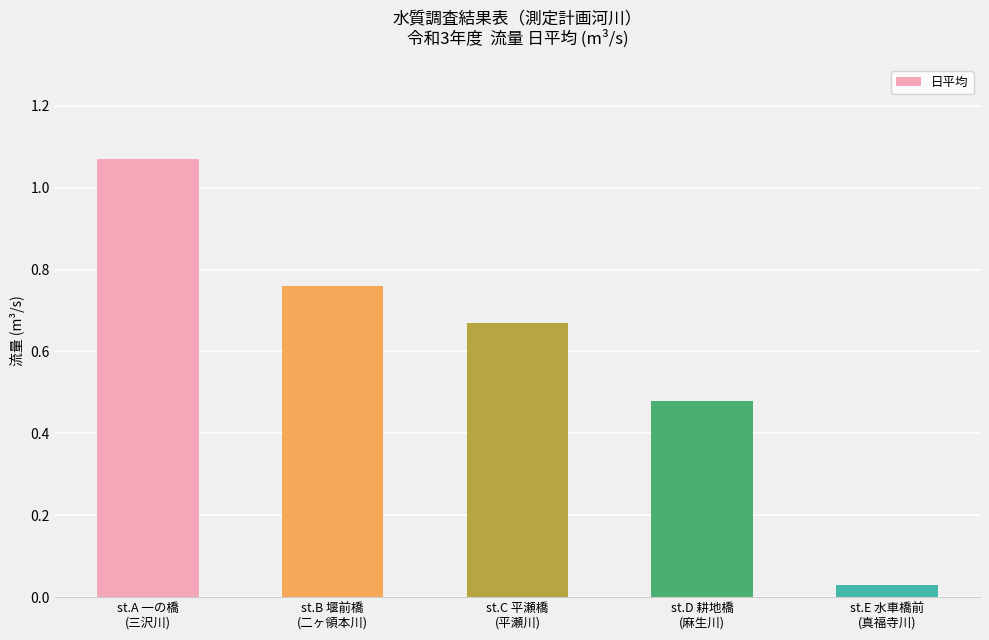

What is the sum of all values?

3.0